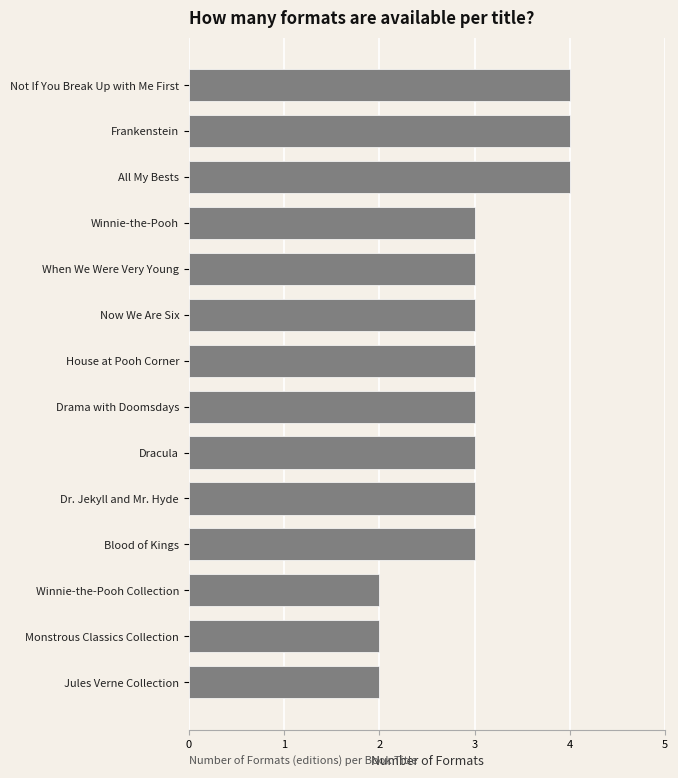

Is it true that the value at Jules Verne Collection is 2?

True